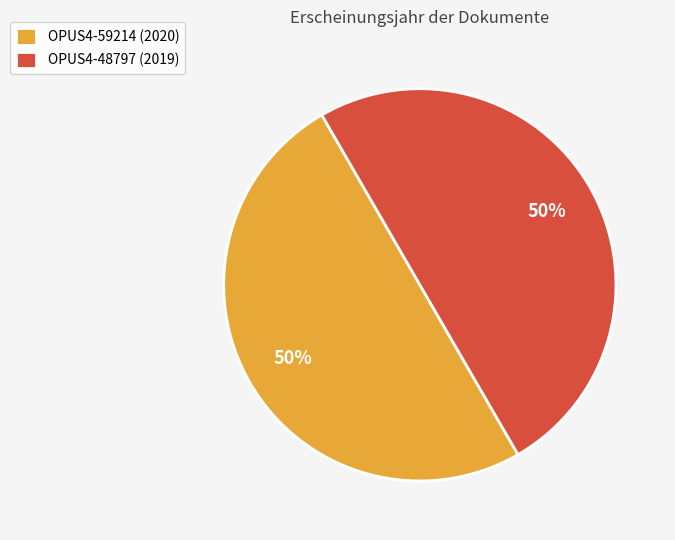

True or false: OPUS4-48797 (2019) accounts for 50% of the total.

True